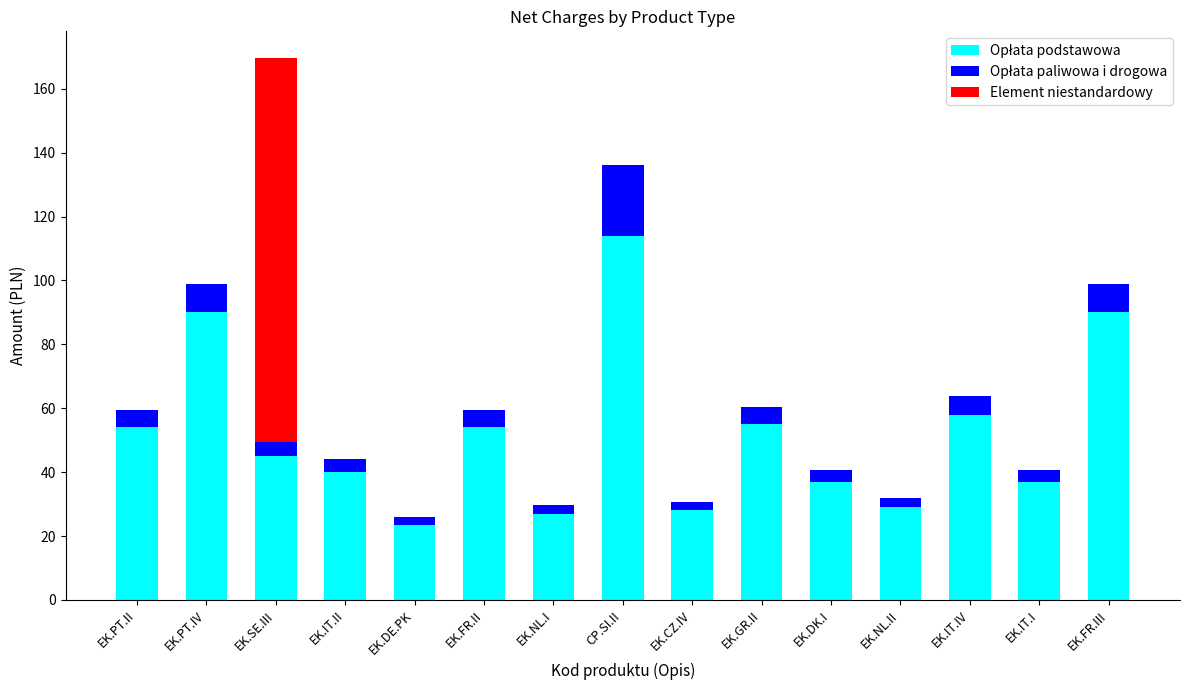

At which category is the sum across all series the highest?

EK.SE.III